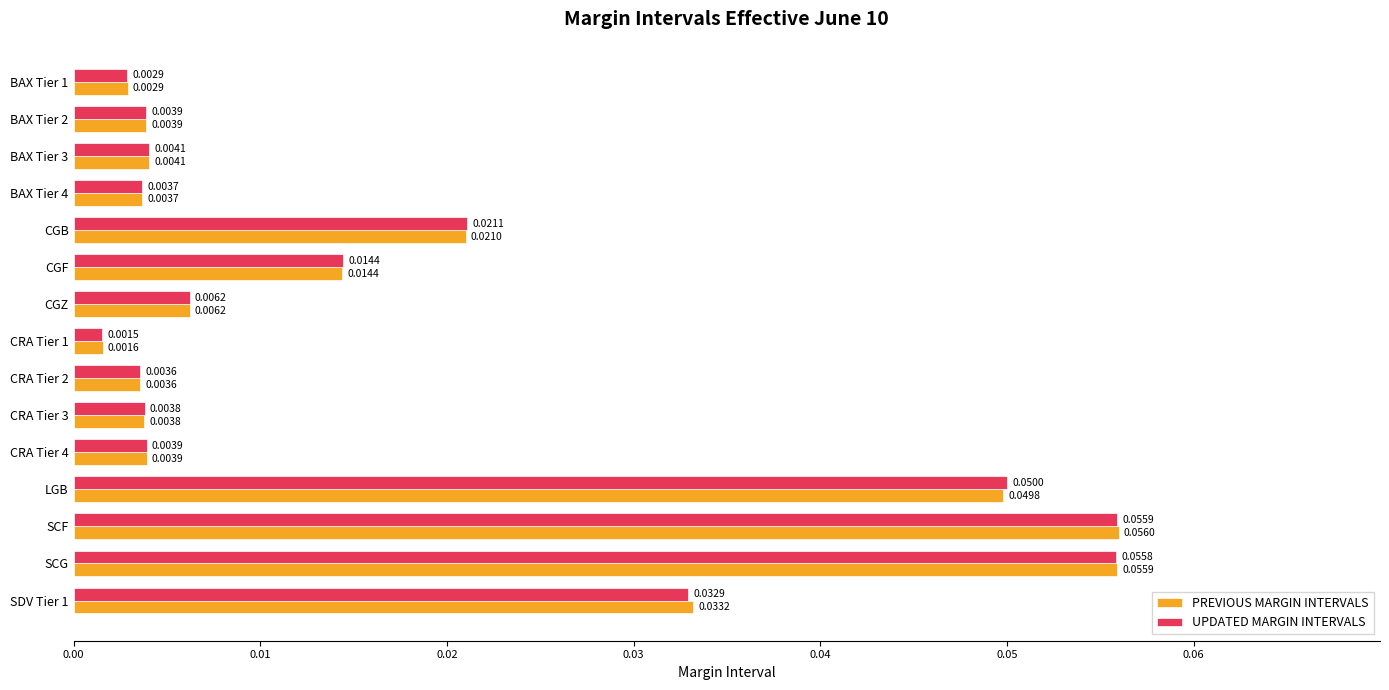

At which label does PREVIOUS MARGIN INTERVALS reach its peak?

SCF